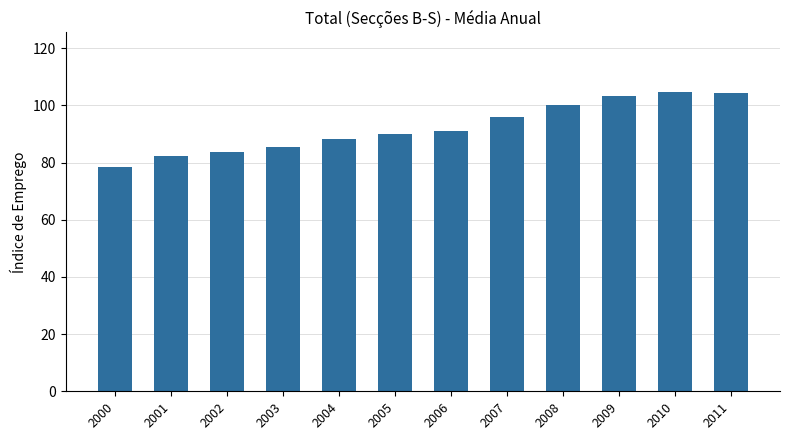

How many series are shown in this chart?

1